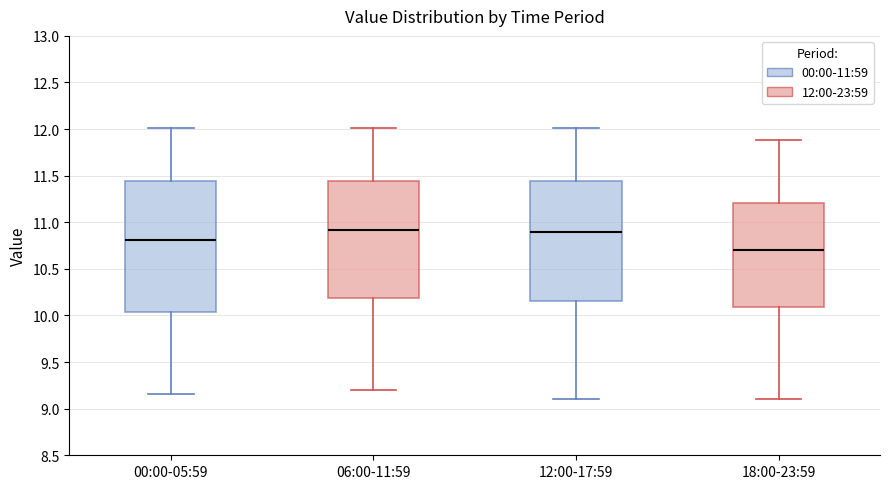

Where does the median line of the box for 06:00-11:59 sit on the y-axis? The values are not printed on the chart, so give them approximately, as read against the axis.

10.90